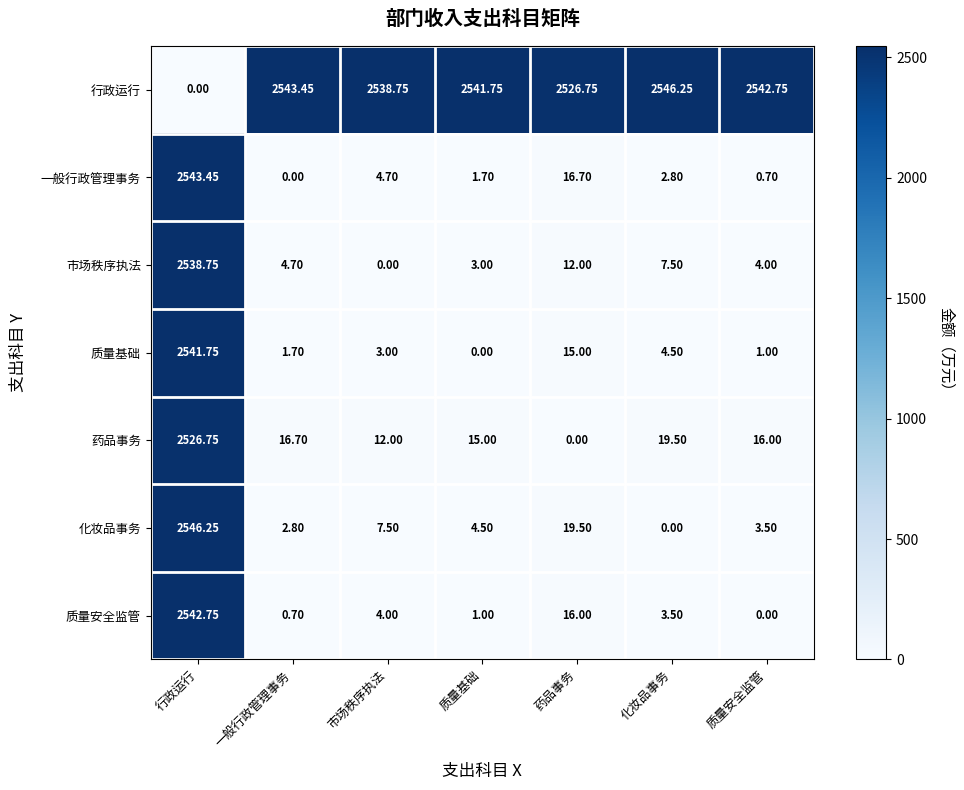

At which category is the sum across all series the highest?

行政运行